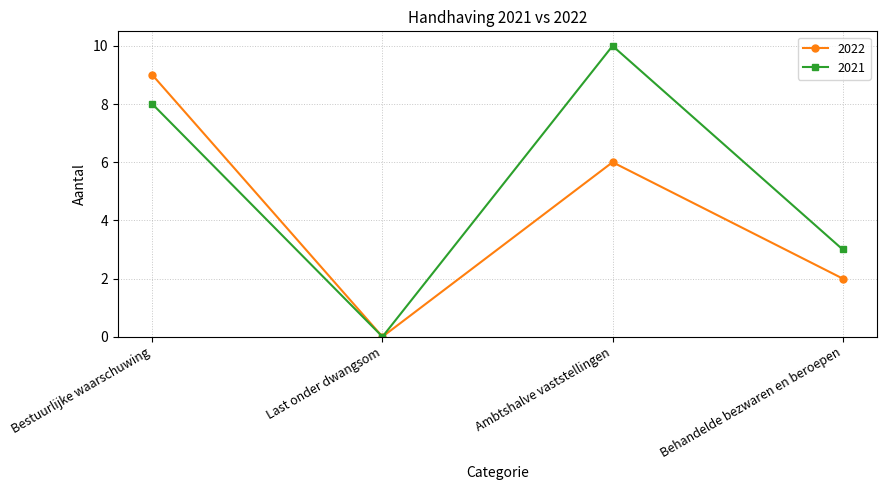

How many categories are shown in the chart?

4